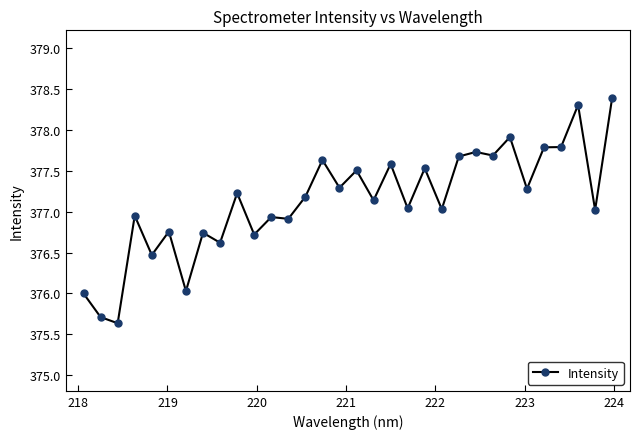

What is the smallest value displayed?

375.6